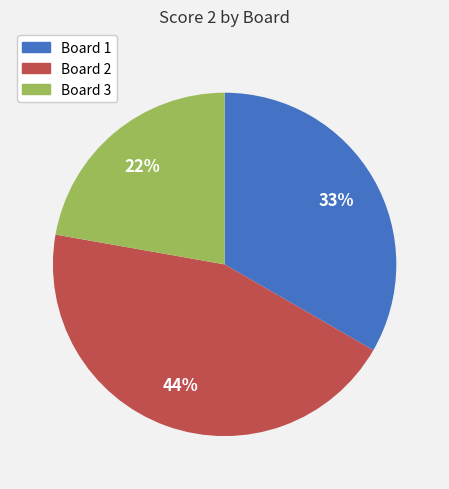

Does any single category account for the majority?

No